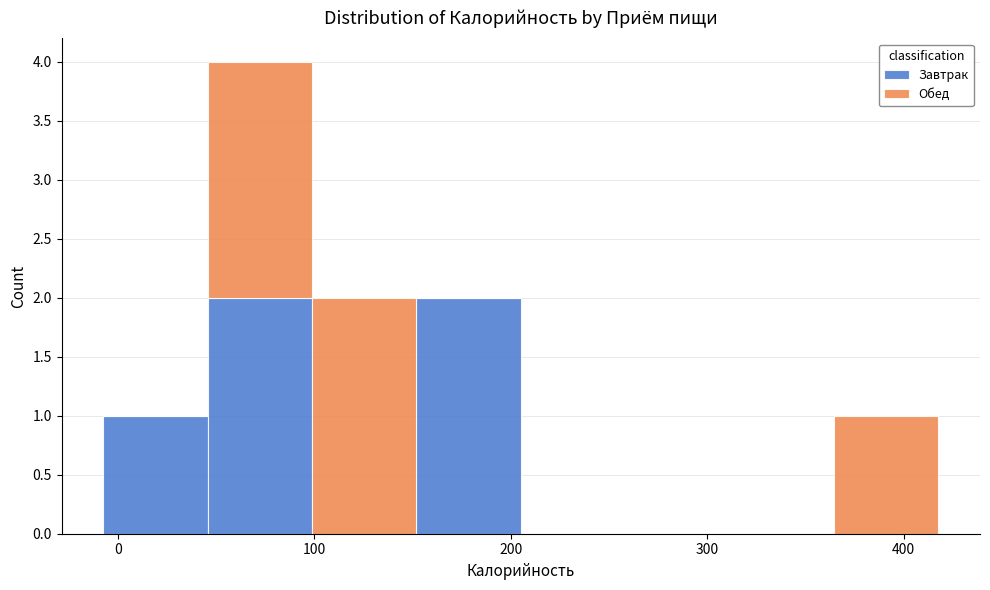

Which range on the x-axis has the tallest stacked bar (by total height)?

50 to 100